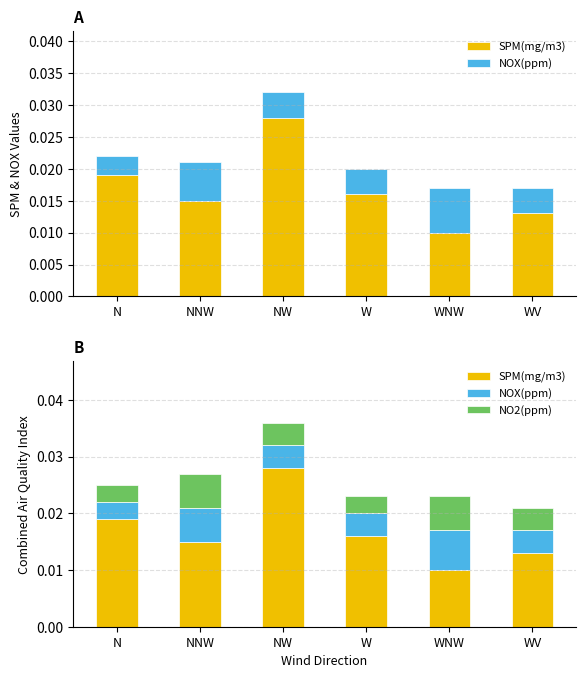

Which has a higher value, WNW or NNW?

NNW